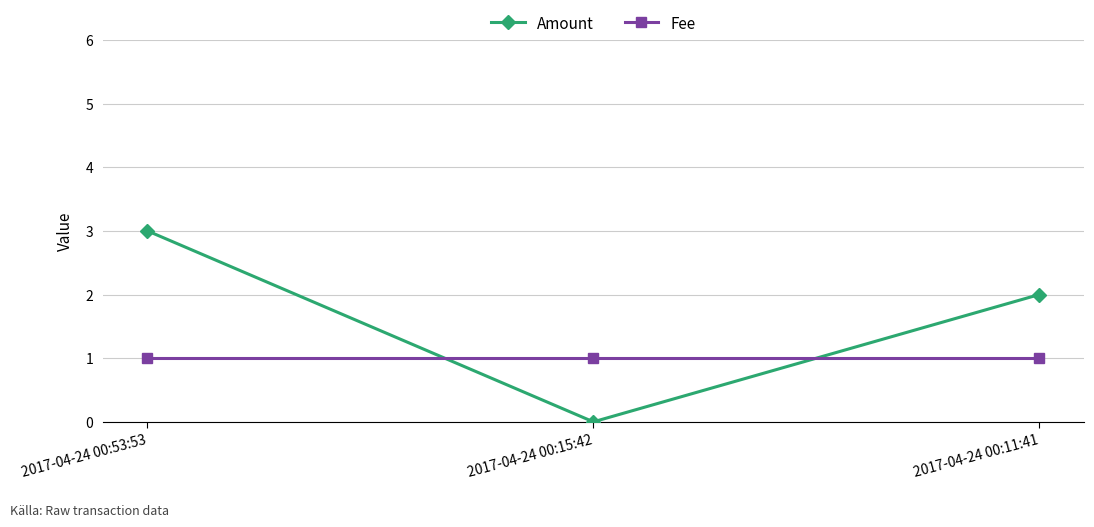

What is the difference between the highest and lowest values at 2017-04-24 00:11:41?

1